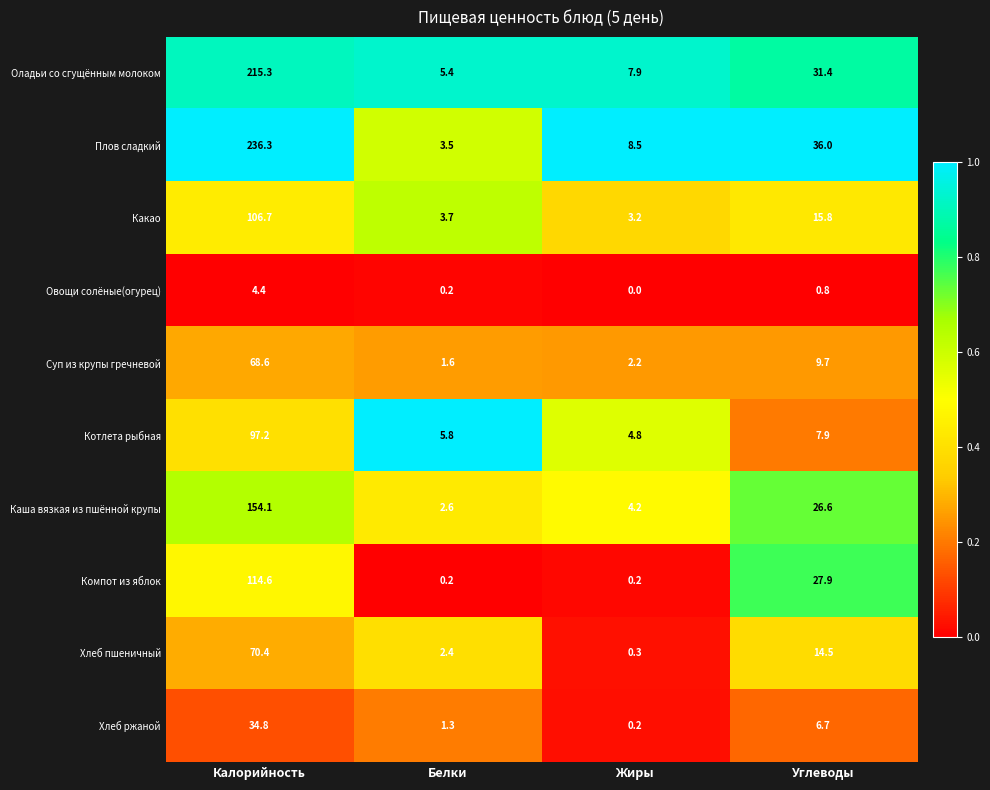

At how many categories does at least one series exceed 0?

4